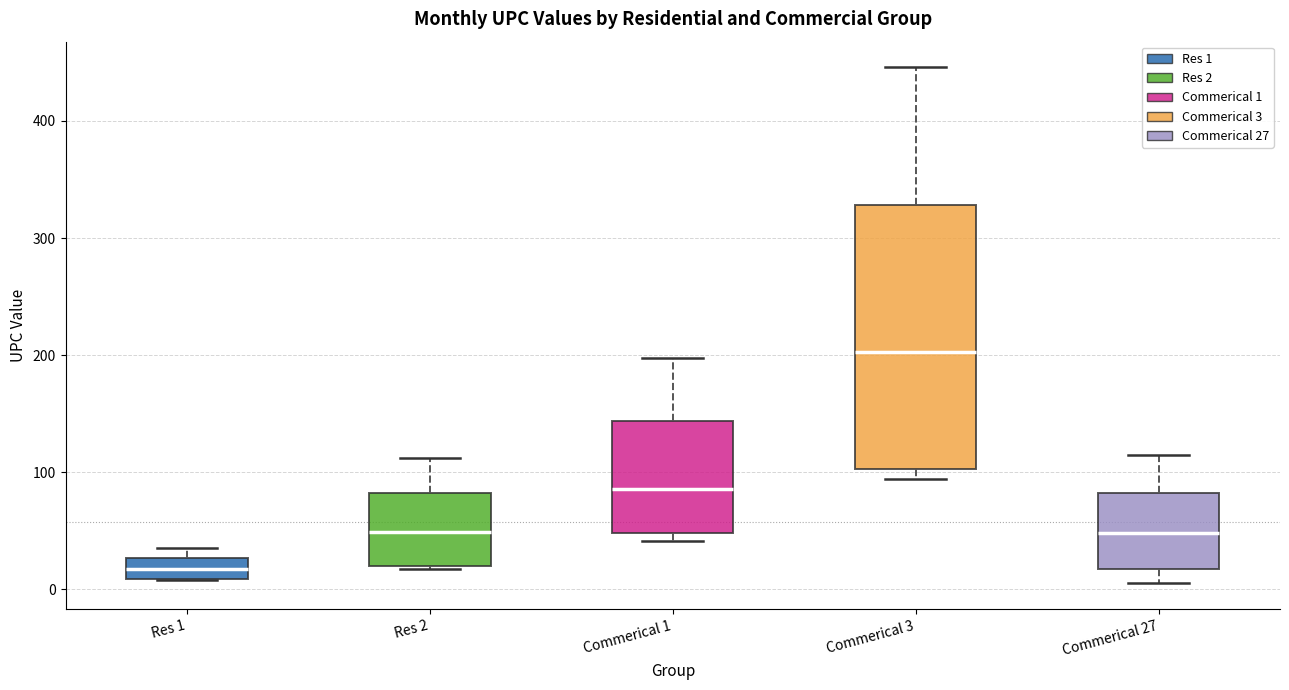

Comparing the boxes themselves (not the whiskers), which one is the tallest?

Commerical 3